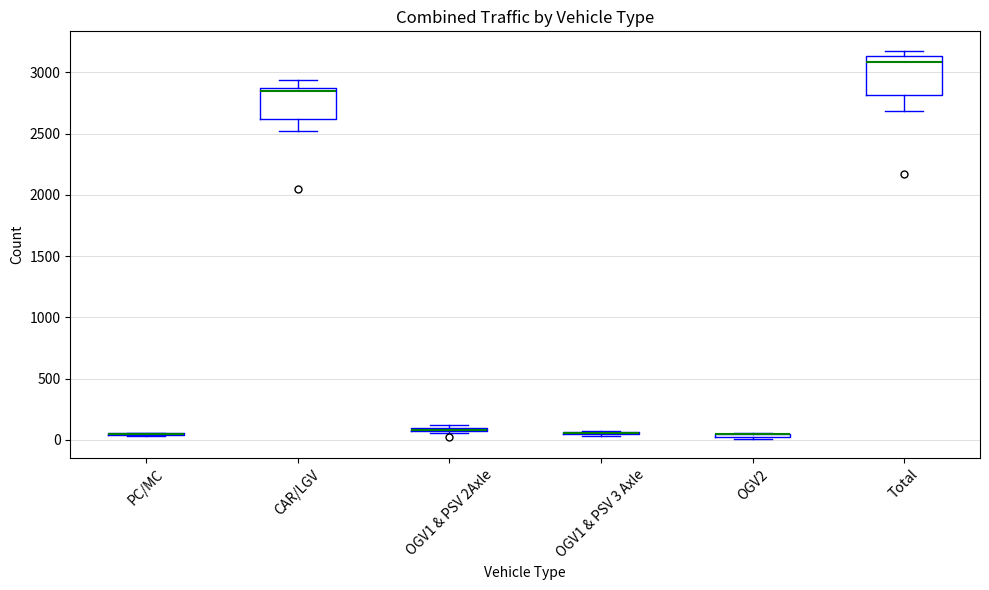

Where is the lower edge of the box for OGV2 on the y-axis? The values are not printed on the chart, so give them approximately, as read against the axis.

0